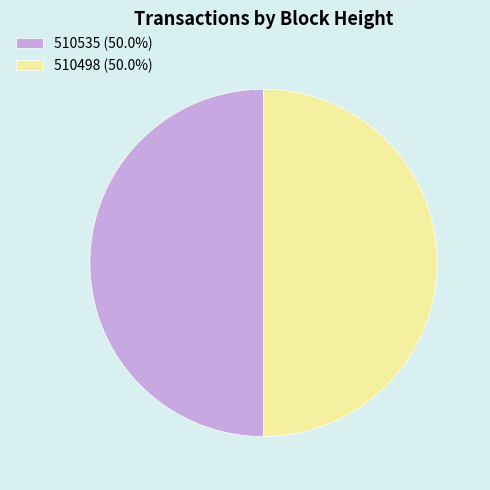

How many segments does this pie chart have?

2